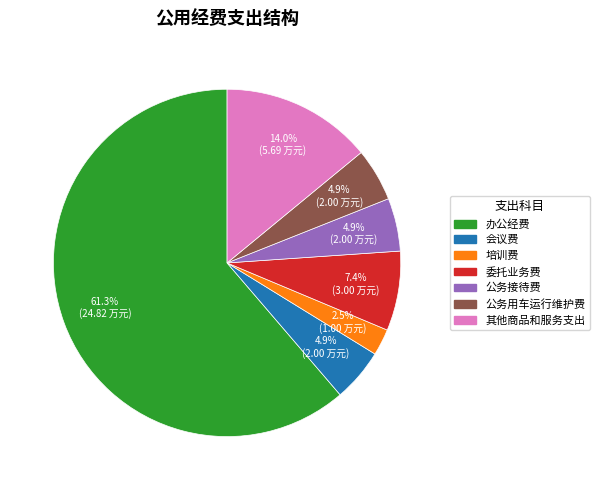

How many slices are in this pie chart?

7